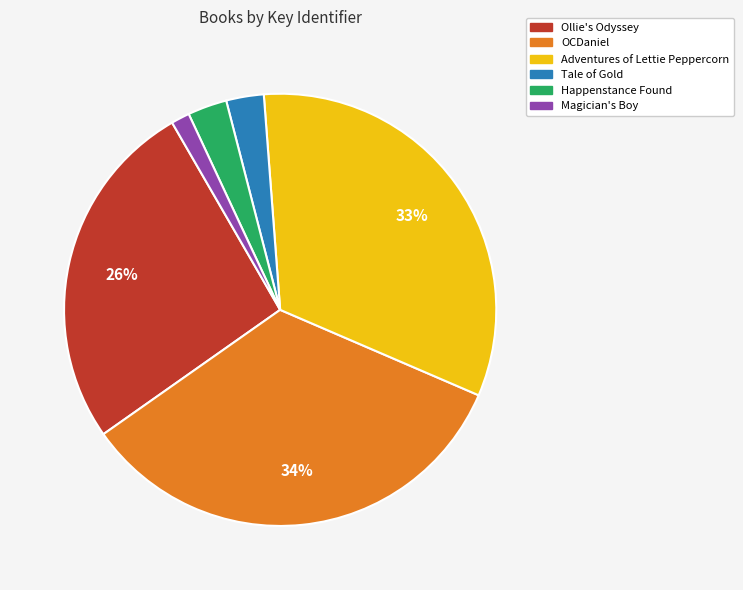

To the nearest percent, what is the combined percentage of Ollie's Odyssey and Tale of Gold?

29%